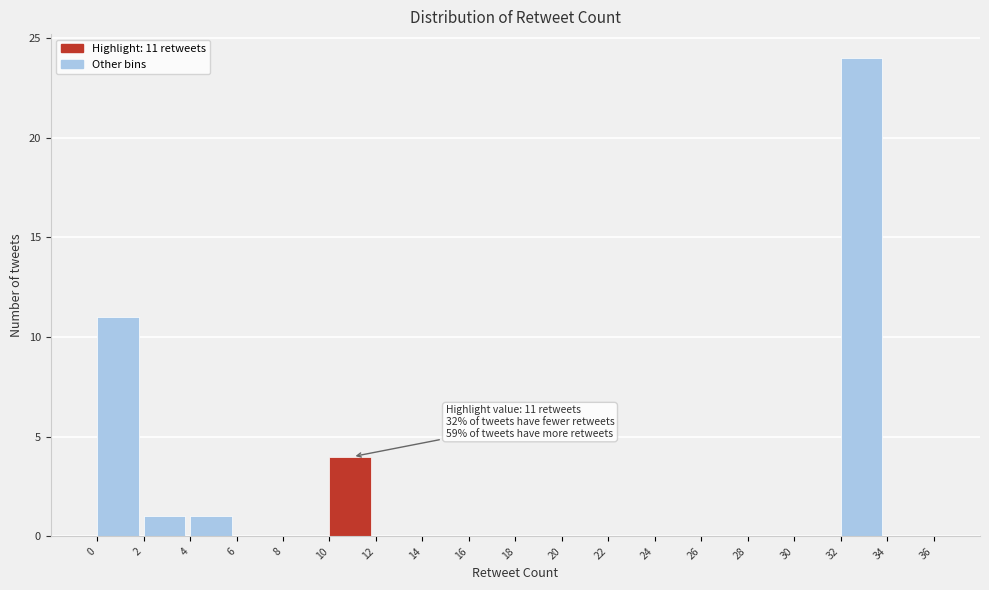

Which range on the x-axis has the tallest bar?

32 to 34